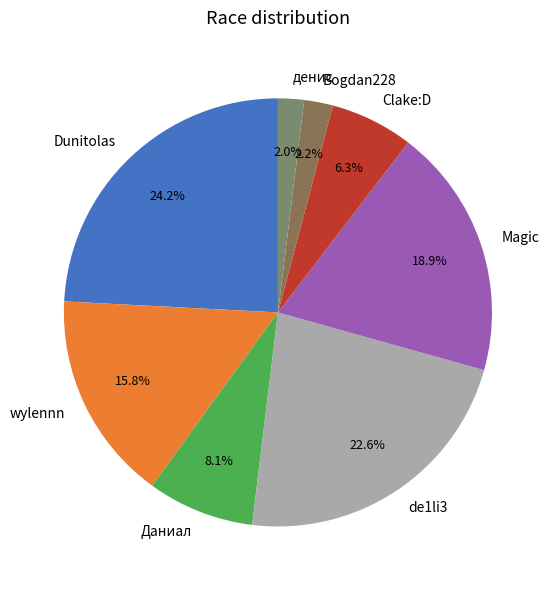

The Dunitolas slice represents 38% of the pie. True or false?

False